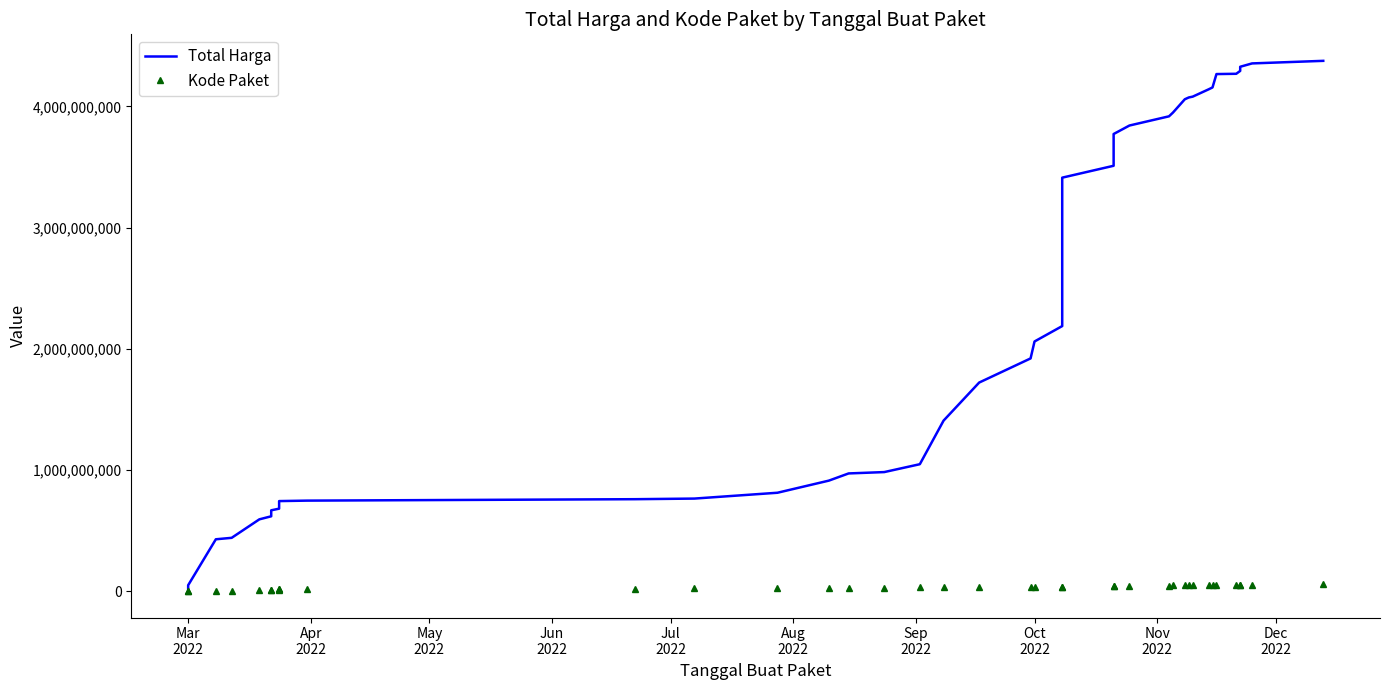

Is this an area chart (filled region under the line)?

No